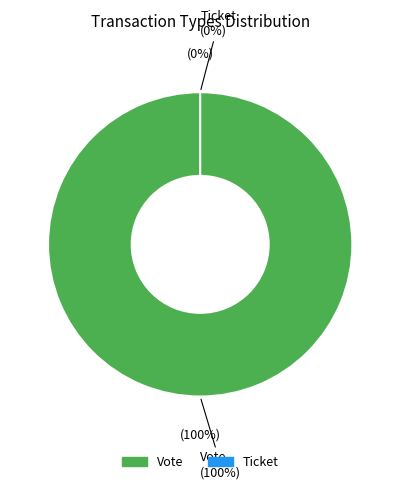

Between Vote and Ticket, which is larger?

Vote